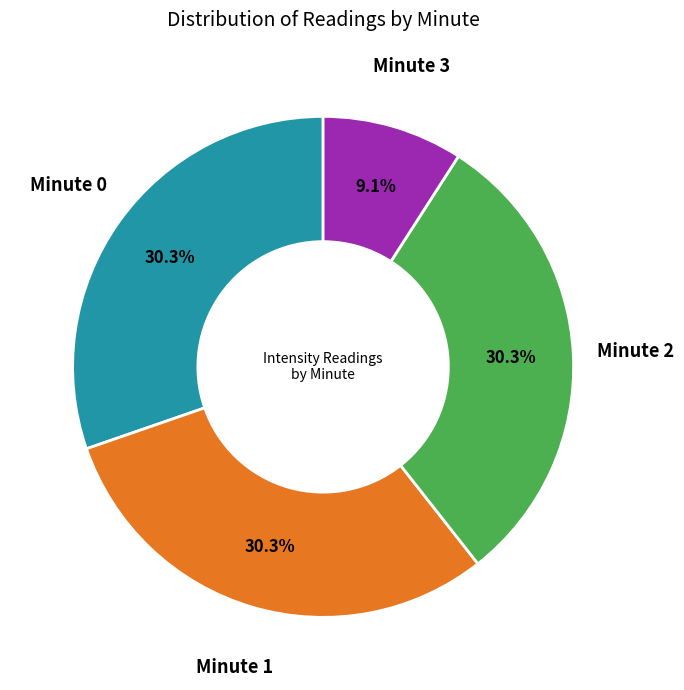

Does any single category account for the majority?

No